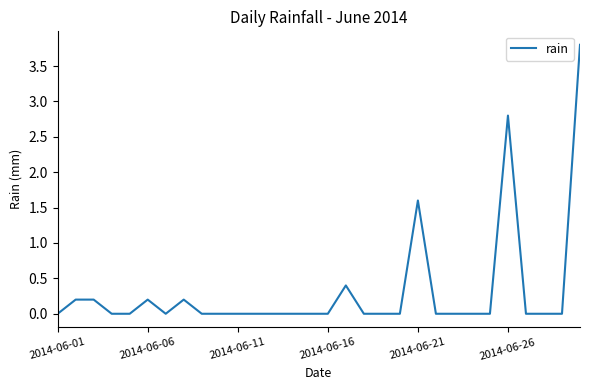

Reading left to right, what are all the values shown in this chart?

0.0	0.2	0.2	0.0	0.0	0.2	0.0	0.2	0.0	0.0	0.0	0.0	0.0	0.0	0.0	0.0	0.4	0.0	0.0	0.0	1.6	0.0	0.0	0.0	0.0	2.8	0.0	0.0	0.0	3.8